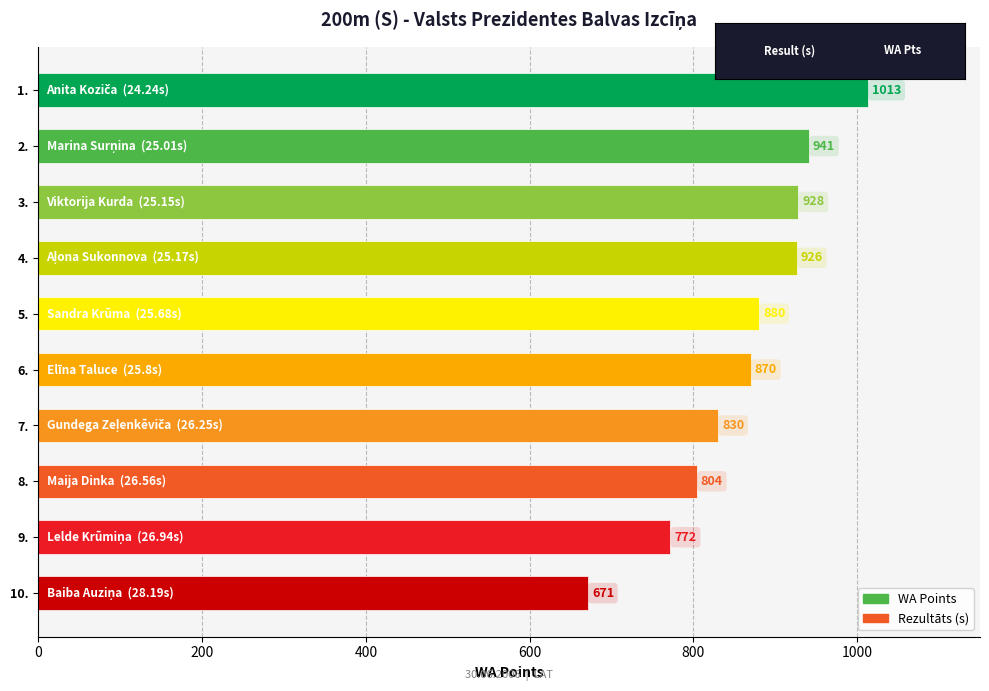

Which has a higher value, 3. or 2.?

2.